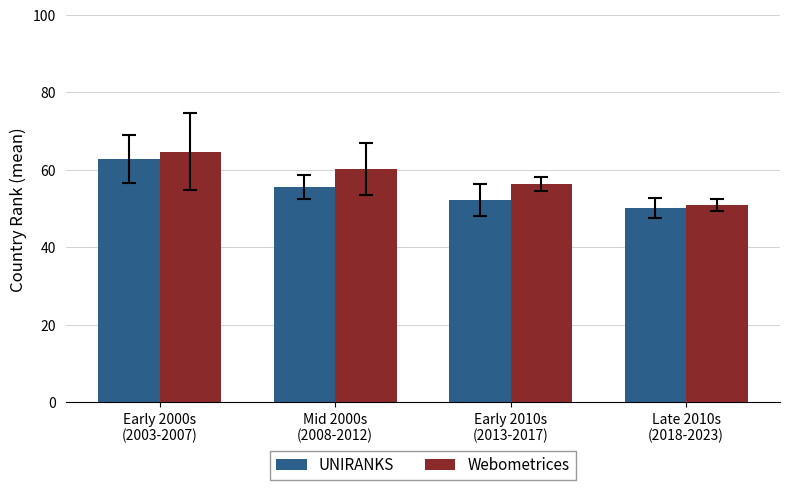

How many data points in UNIRANKS are above 55?

2